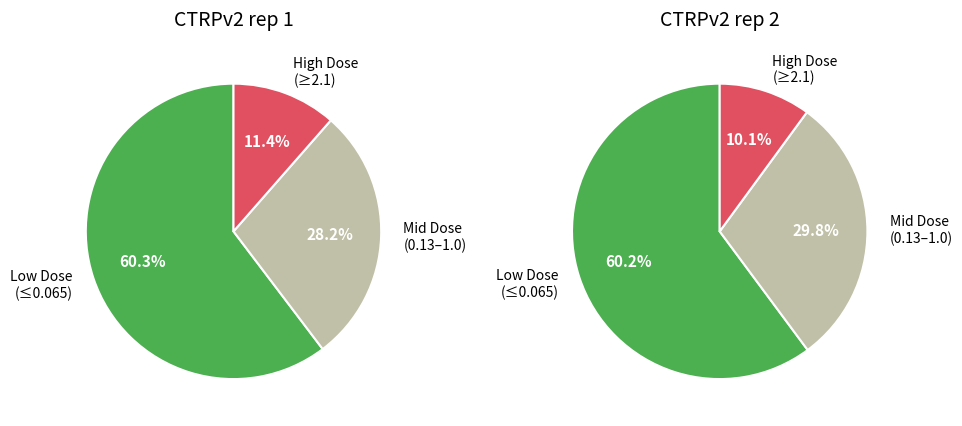

Is the sum of 15 and 6 greater than half?

No